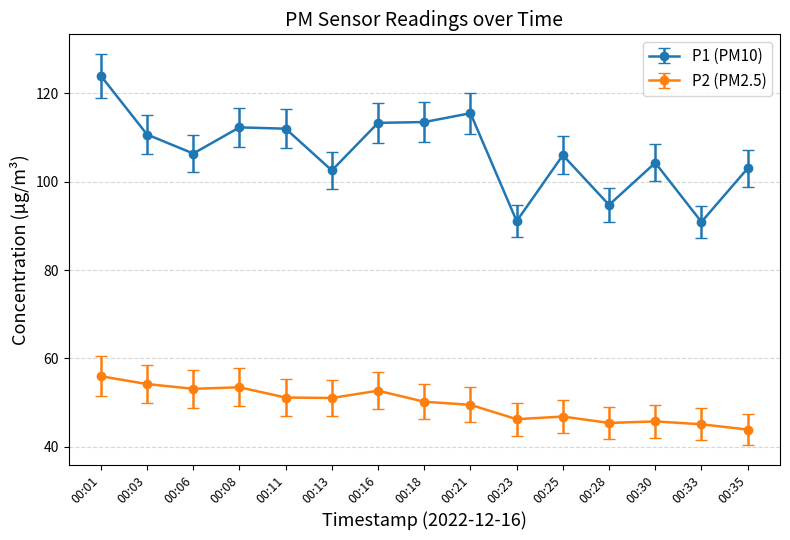

Where is the first local minimum for P1 (PM10)?

00:06